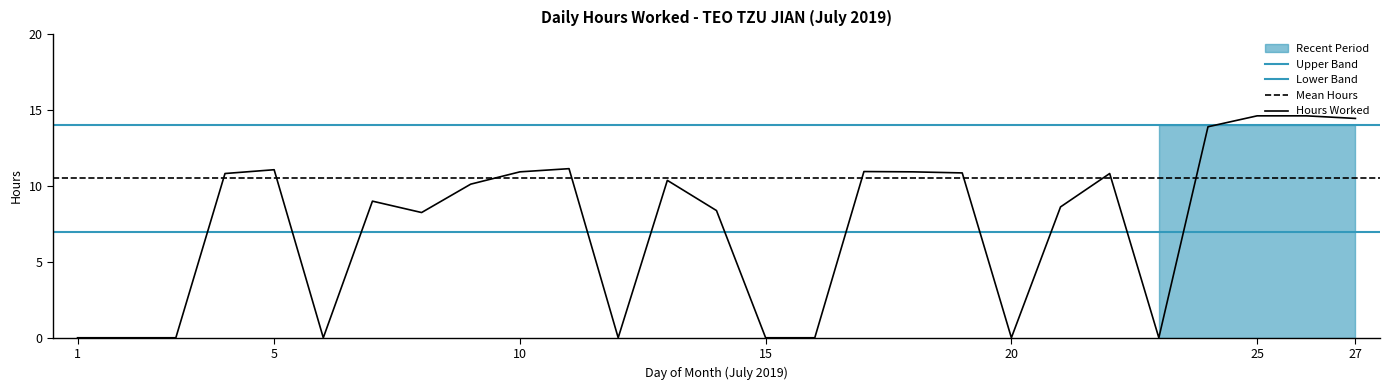

How many values are above zero?

18